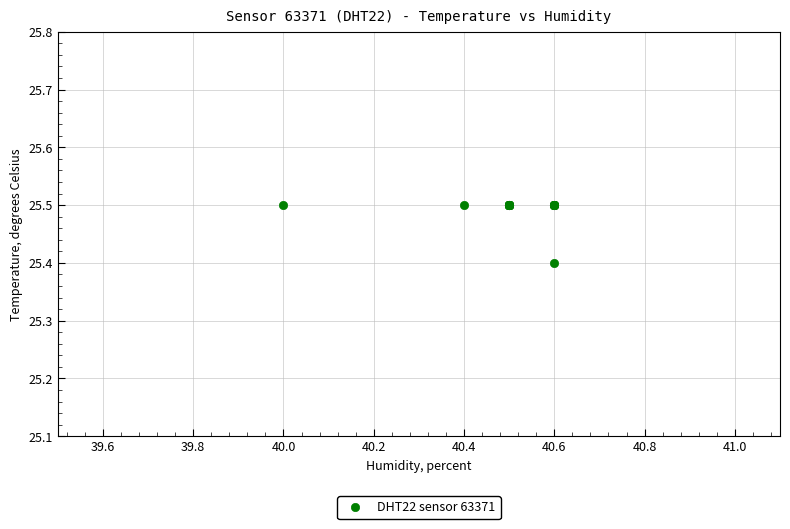

What Y value in the scatter plot is closest to 25?

25.4